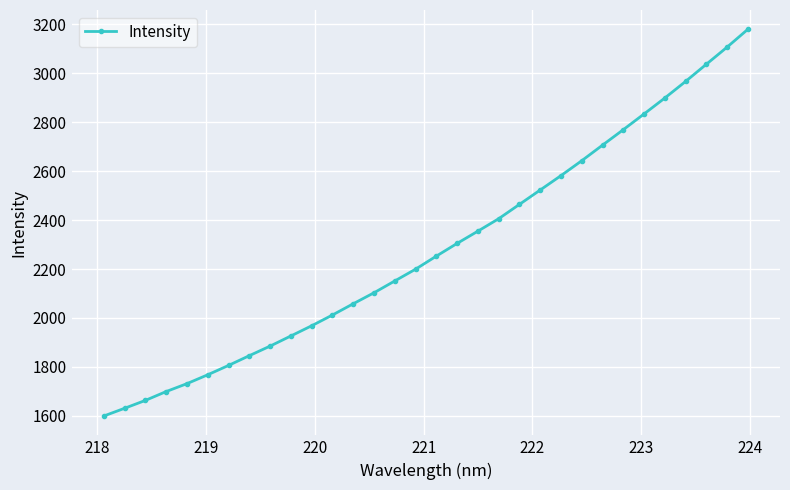

What is the sum of all values?

73074.7